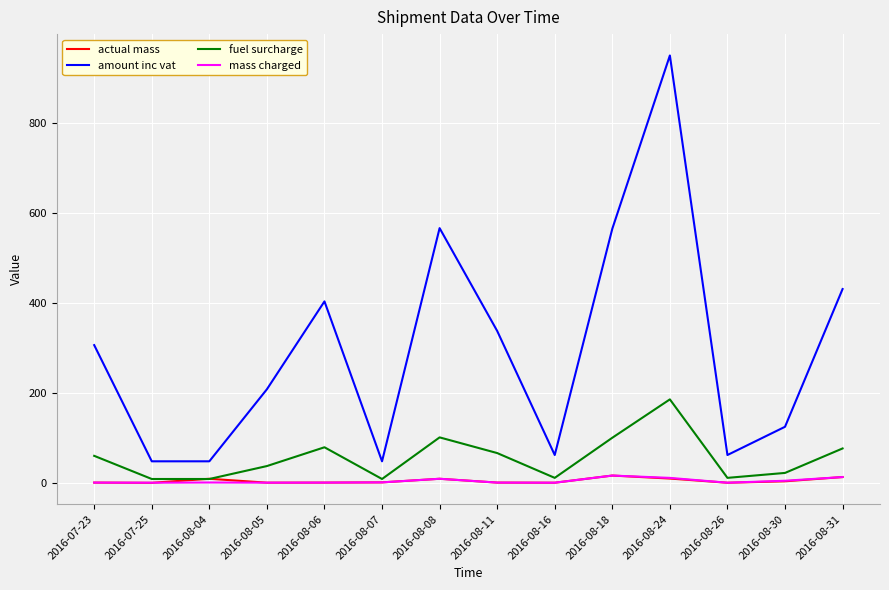

Which category has the highest value in the amount inc vat series?

2016-08-24